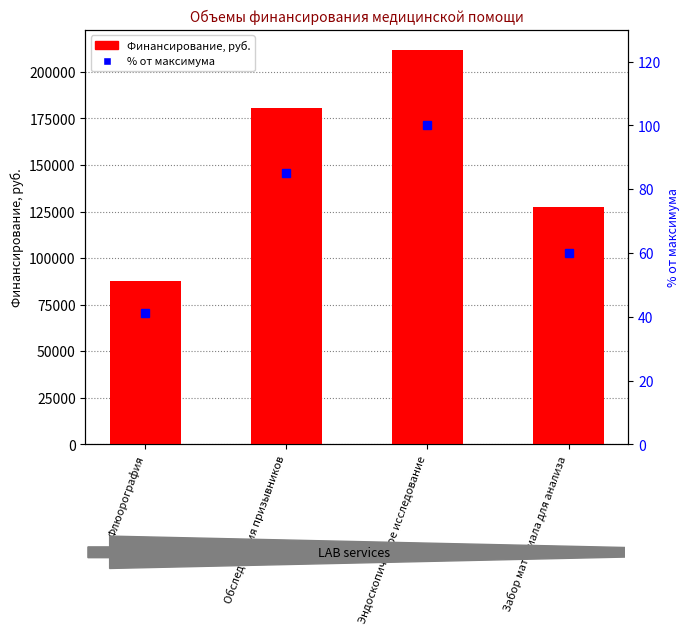

What are all the series names shown in the legend?

Финансирование, руб., % от максимума